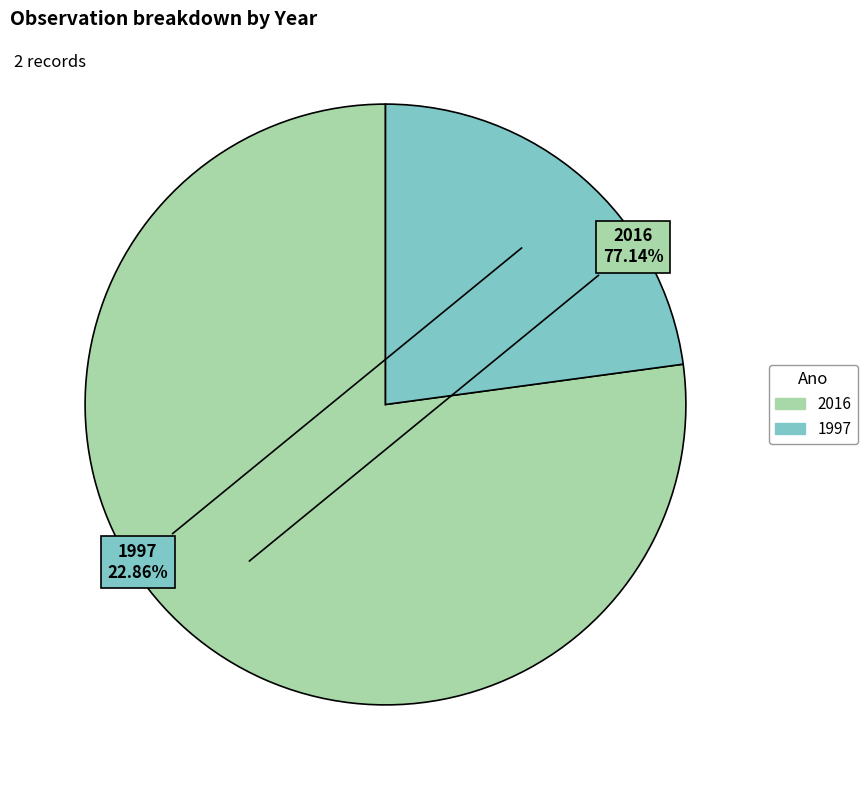

Is there any slice that represents more than half of the pie?

Yes